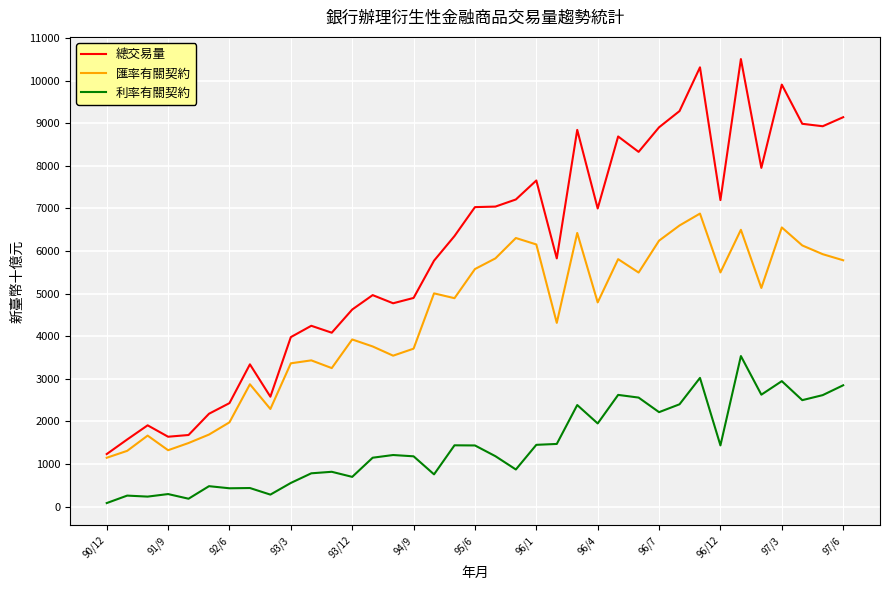

Is this an area chart (filled region under the line)?

No